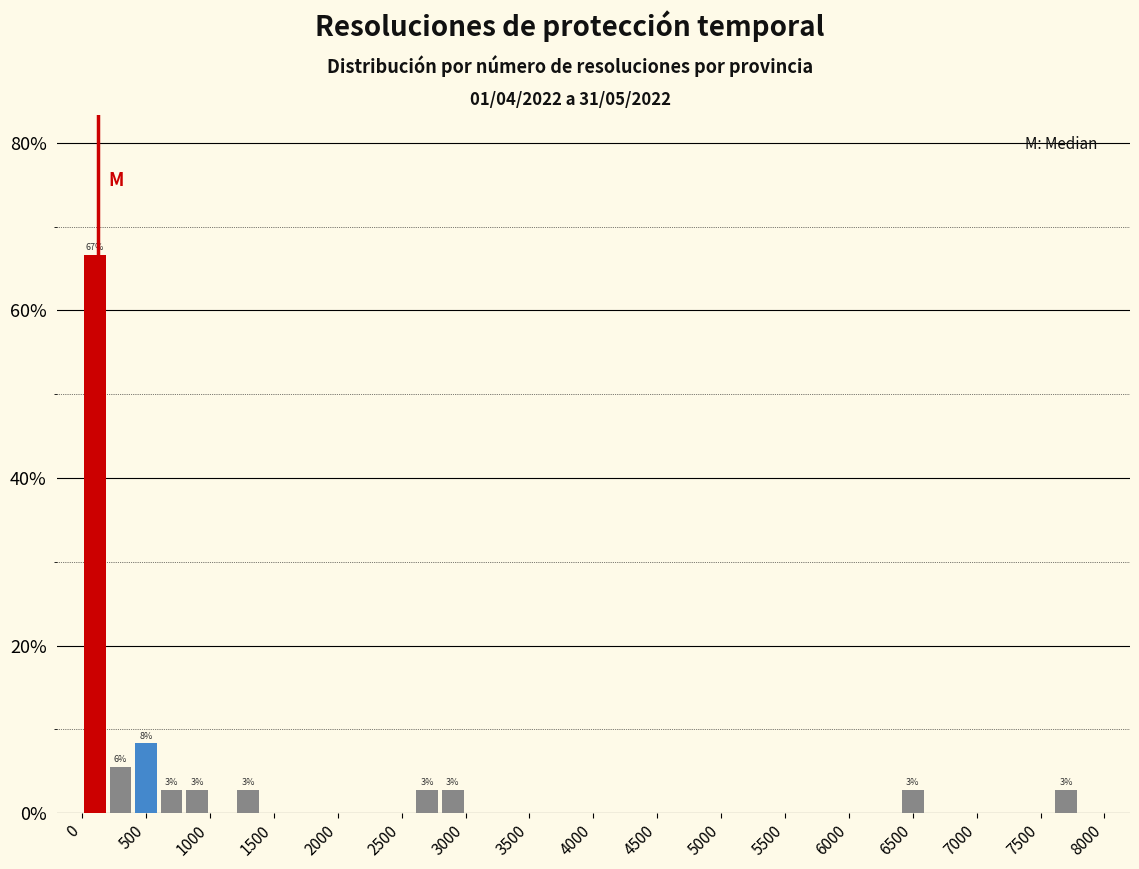

Which range on the x-axis has the tallest bar?

0 to 200